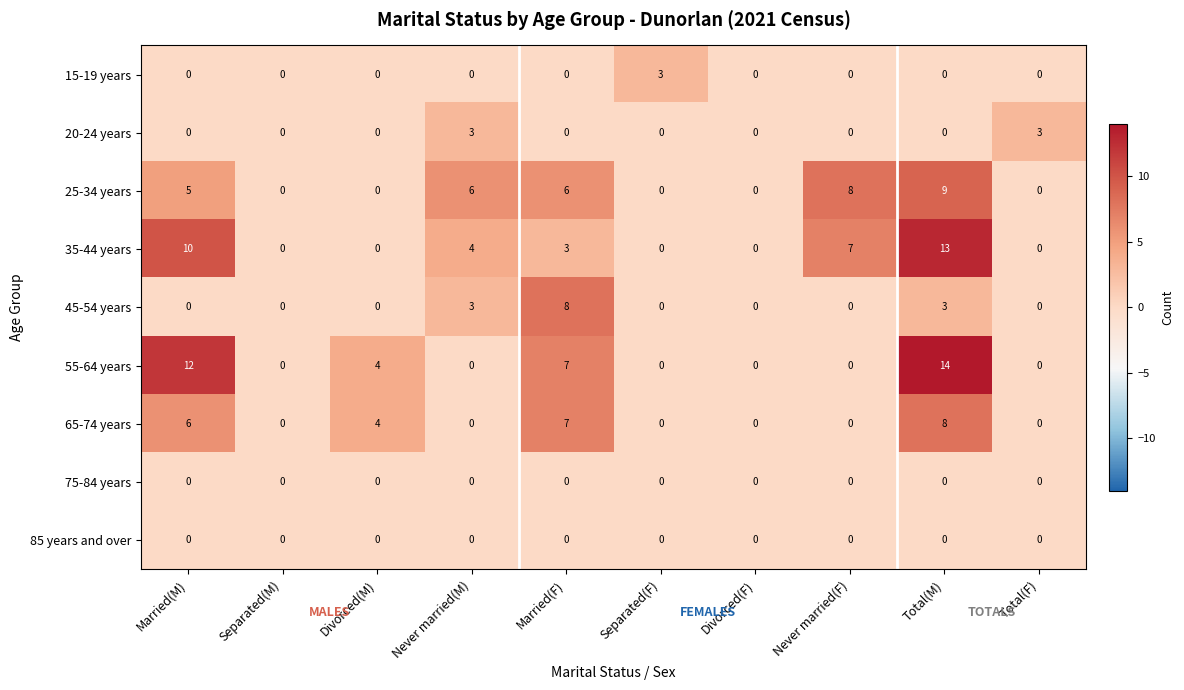

The 45-54 years series shows 0 at Separated(F). True or false?

True